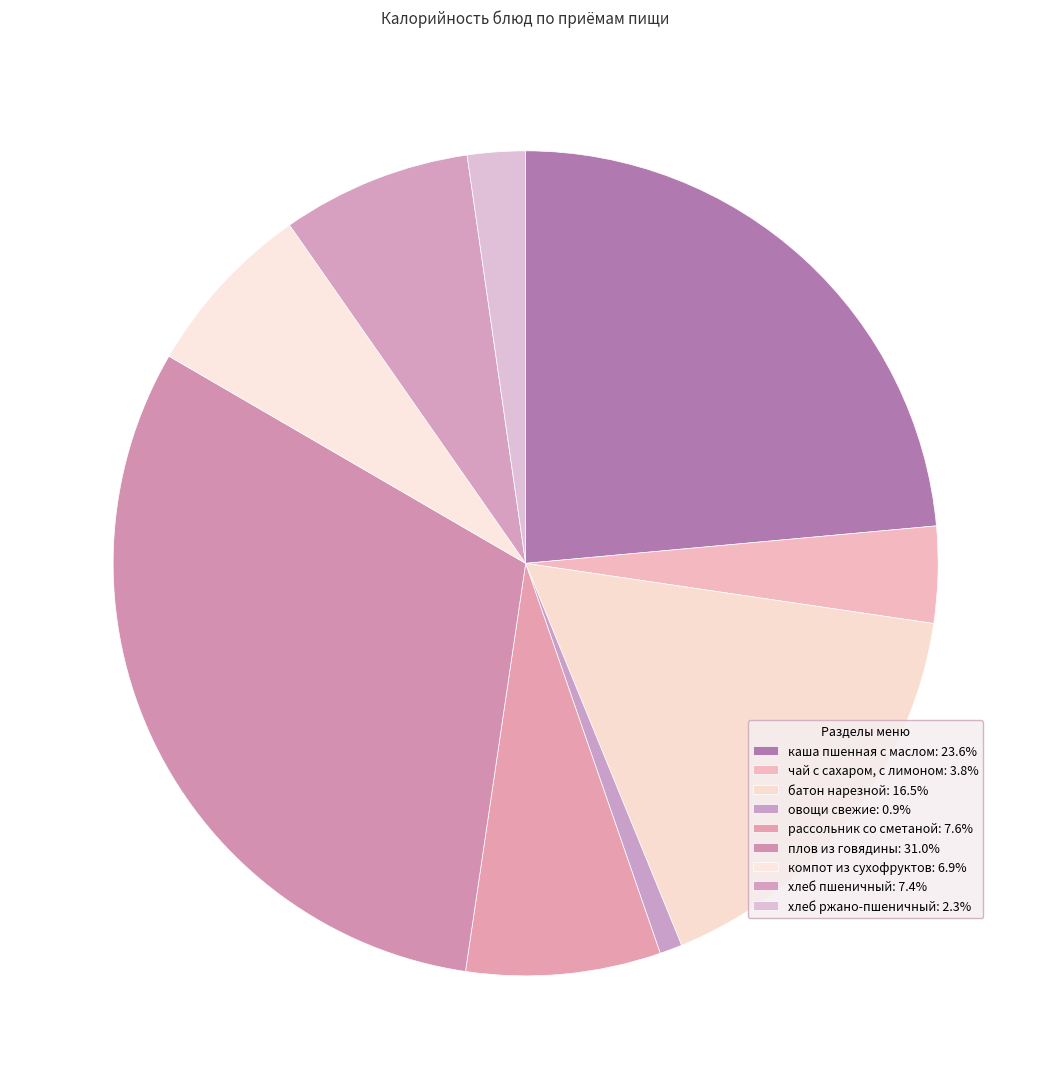

To the nearest percent, what is the combined percentage of хлеб пшеничный and чай с сахаром, с лимоном?

11%